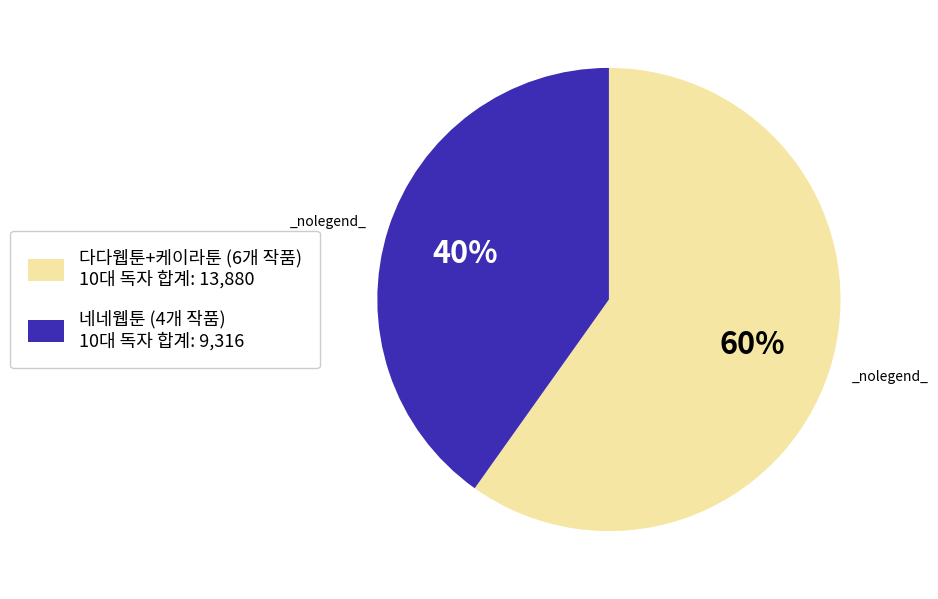

To the nearest percent, what is the average slice percentage?

50%